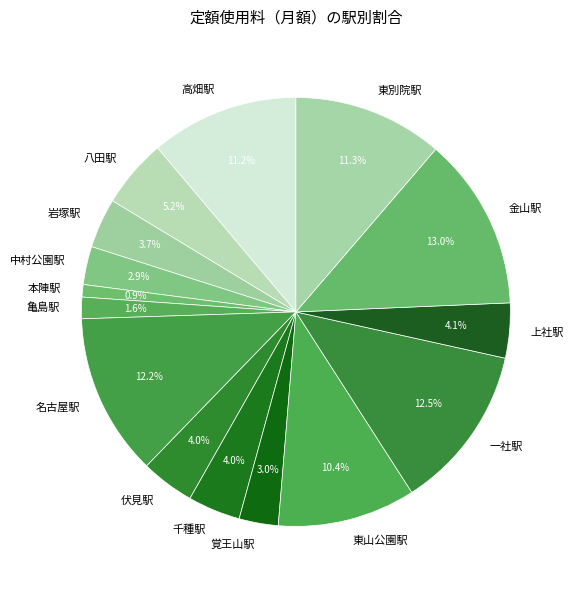

How many segments does this pie chart have?

15